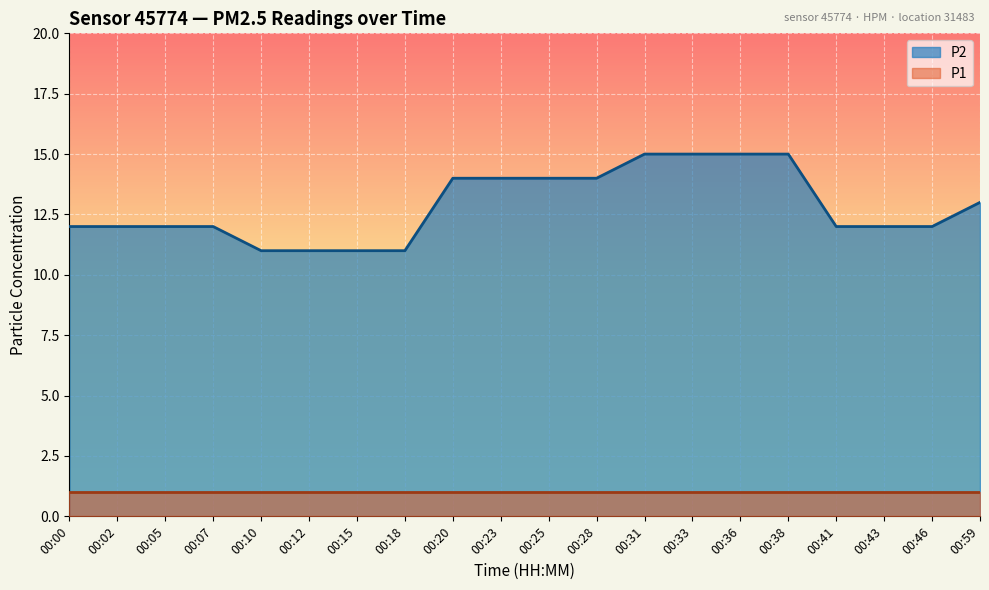

What is the sum of the values at 00:07 and 00:00?

24